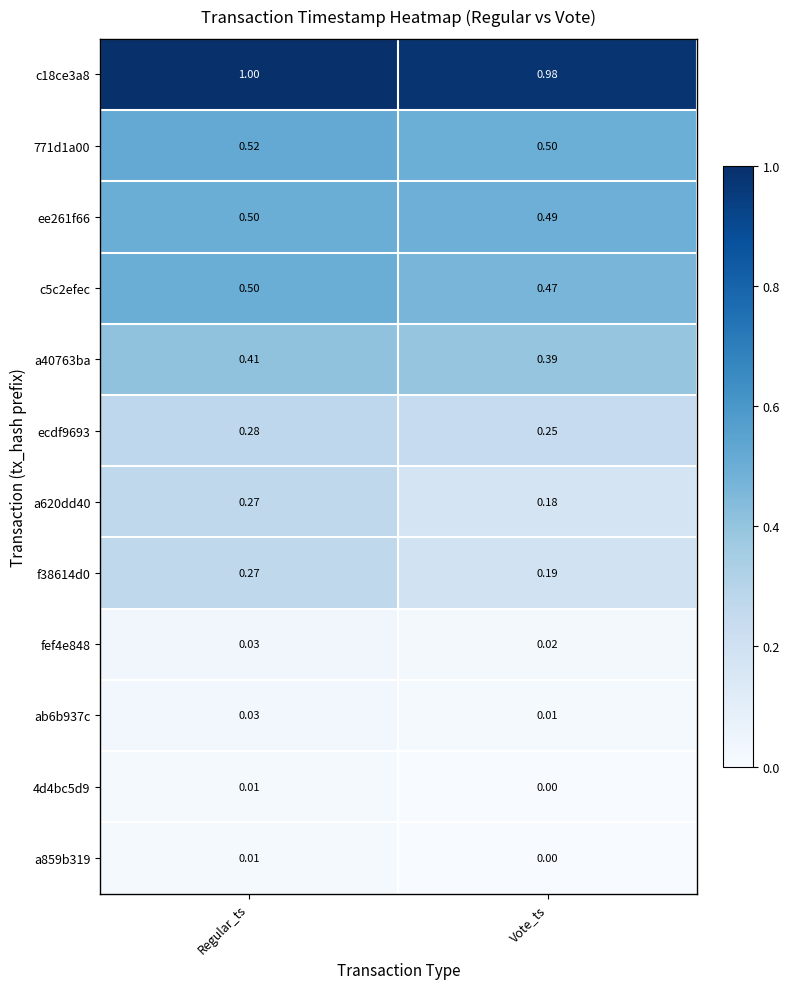

List the labels in order of a859b319 value, smallest first.

Vote_ts, Regular_ts